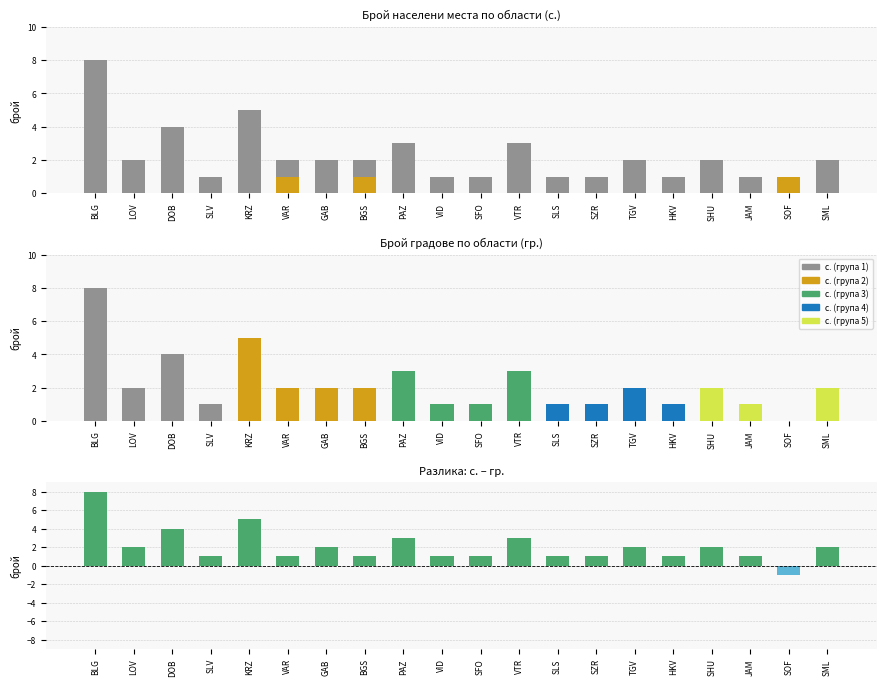

Rank the series by their average value, from highest to lowest.

Вид_с., Вид_гр.